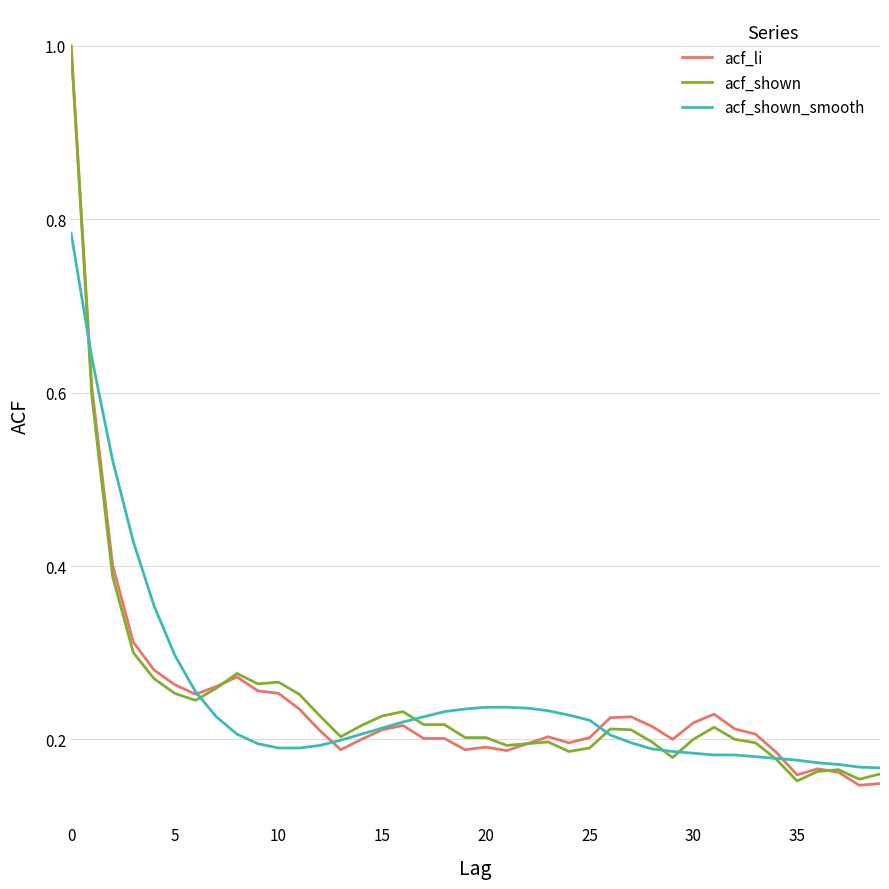

Does the chart have visible grid lines?

Yes